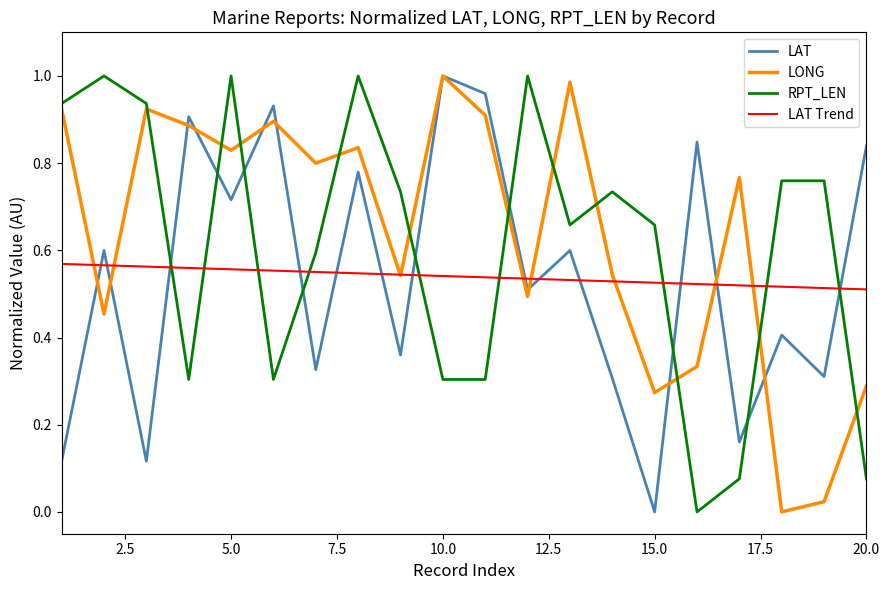

Which series ends up on top after the final intersection of RPT_LEN and LAT?

LAT